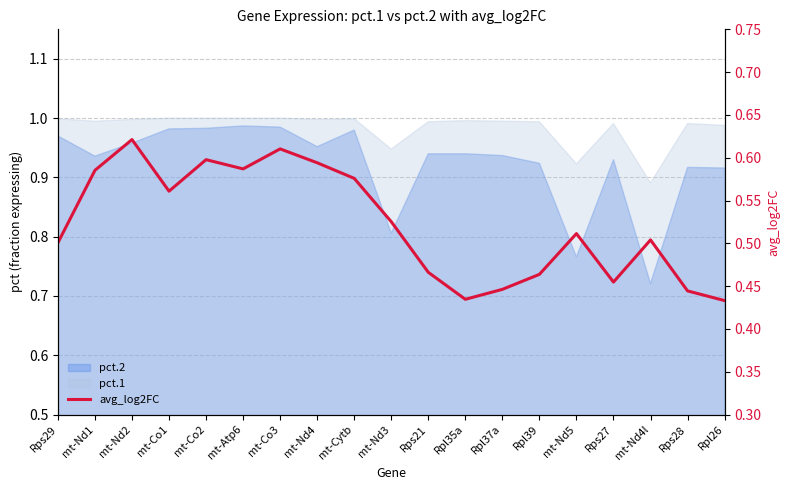

How many interior local peaks (higher than both neighbors) does the data have?

5